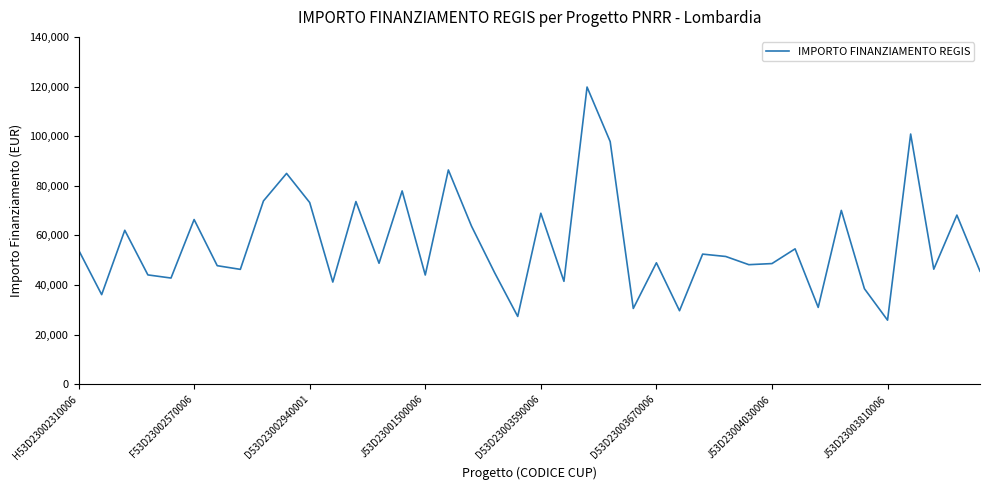

What is the smallest value displayed?

25842.4